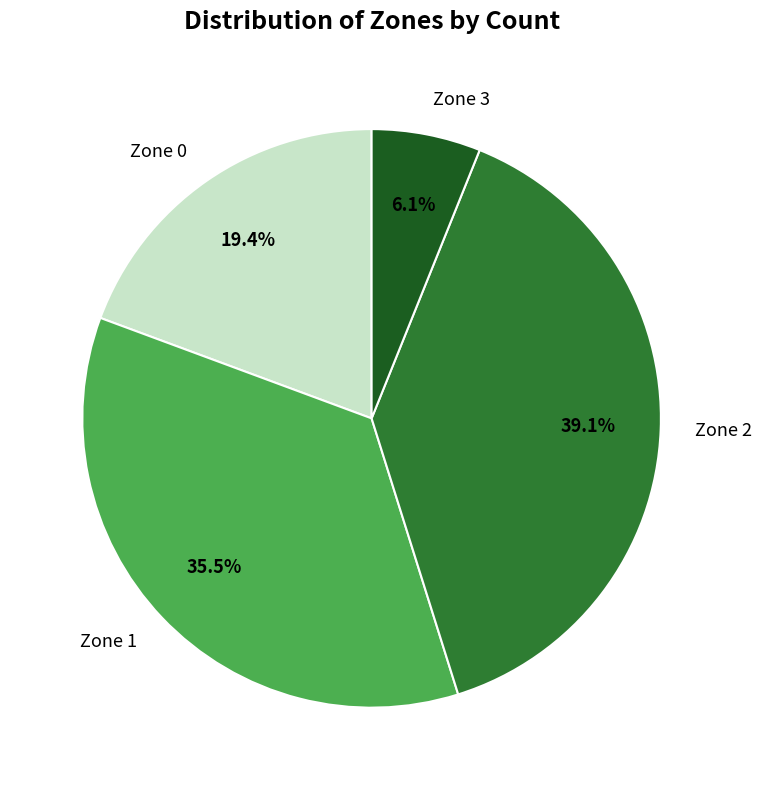

Does any single category account for the majority?

No